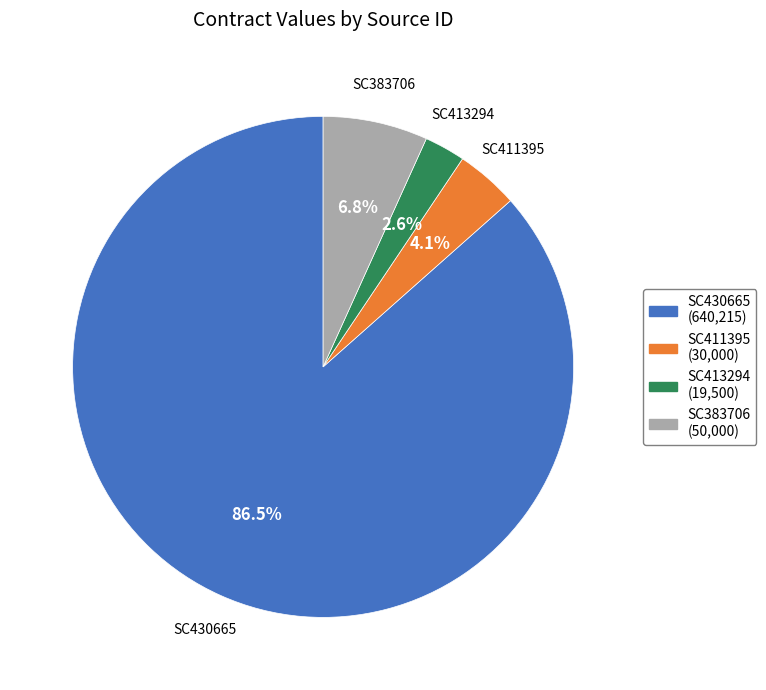

What is the majority slice?

SC430665